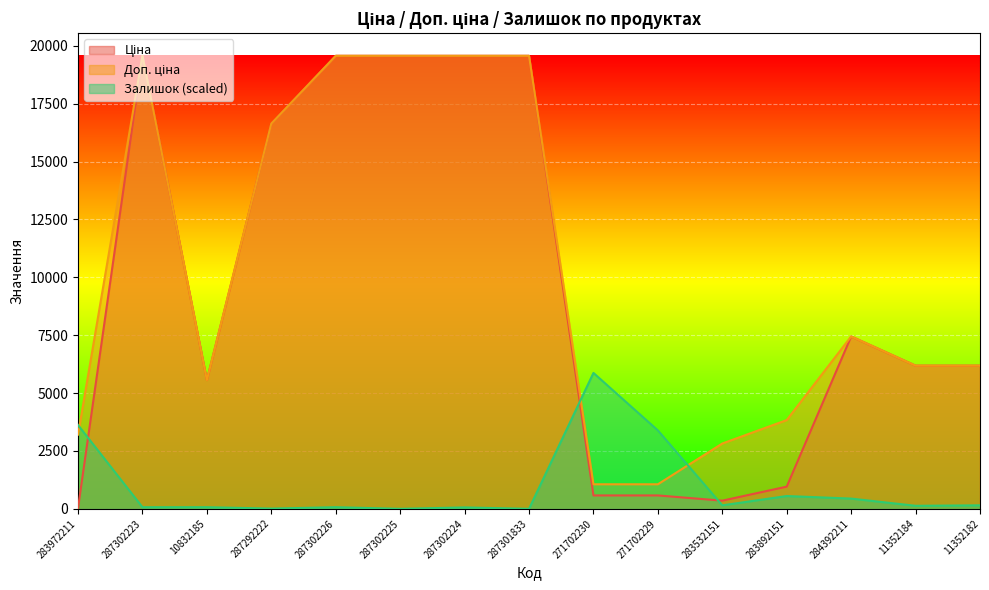

What is the approximate value of Залишок at 287302226?

70.4